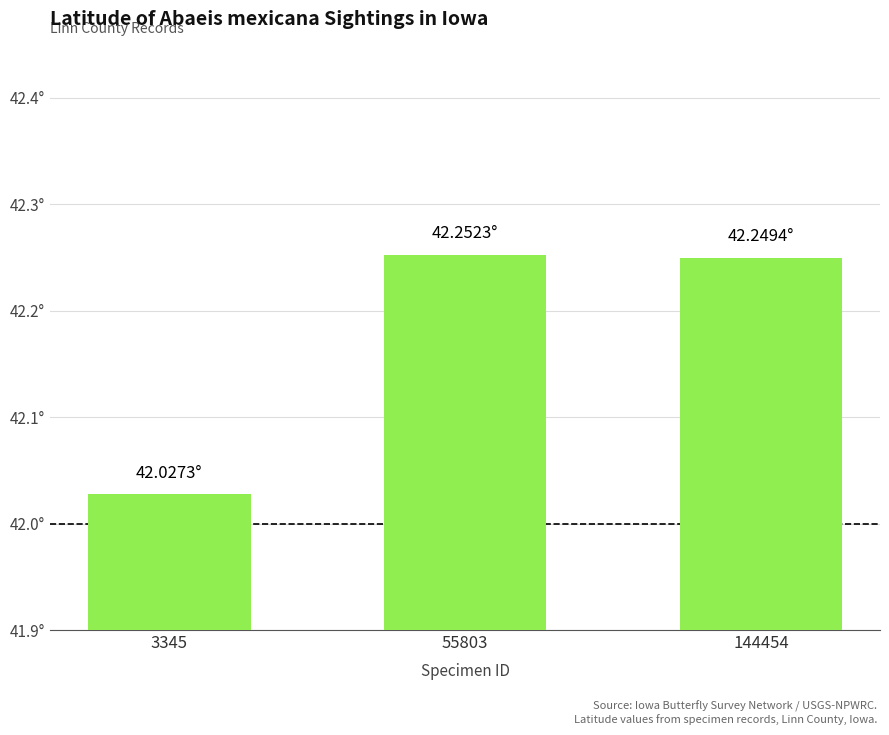

What is the difference between the values at 3345 and 55803?

0.2